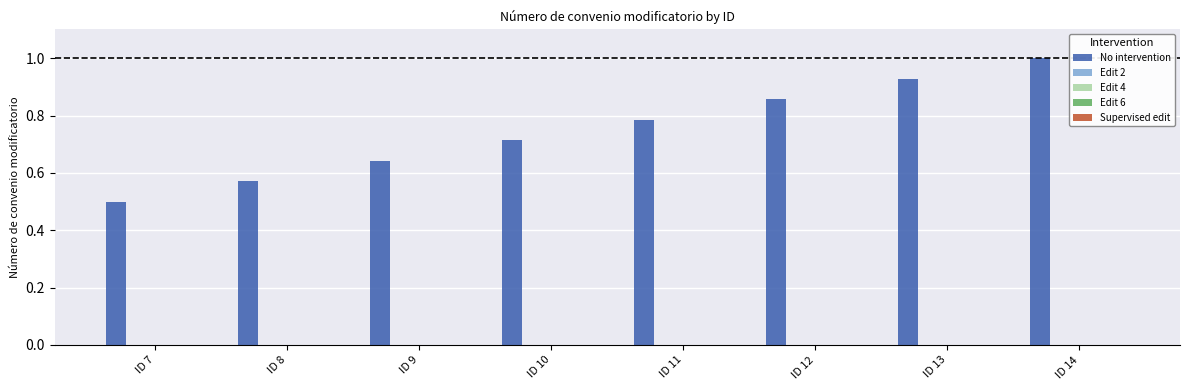

What is the value of the 8th bar from the left?

1.0